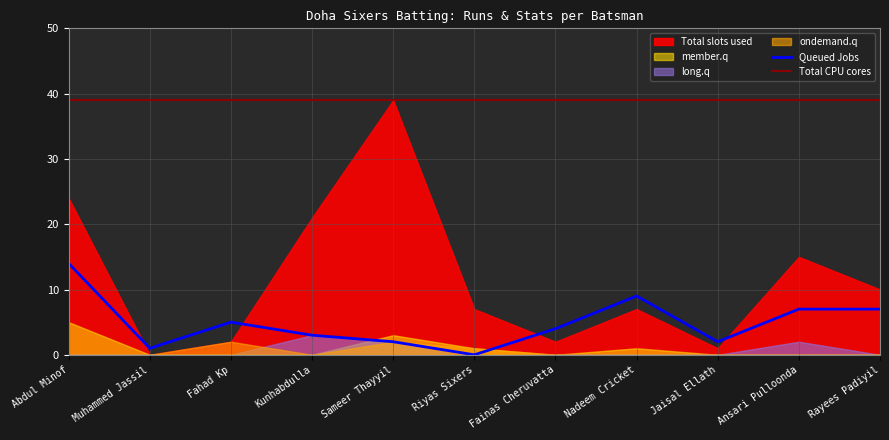

True or false: Total CPU cores and Queued Jobs cross at least once.

False